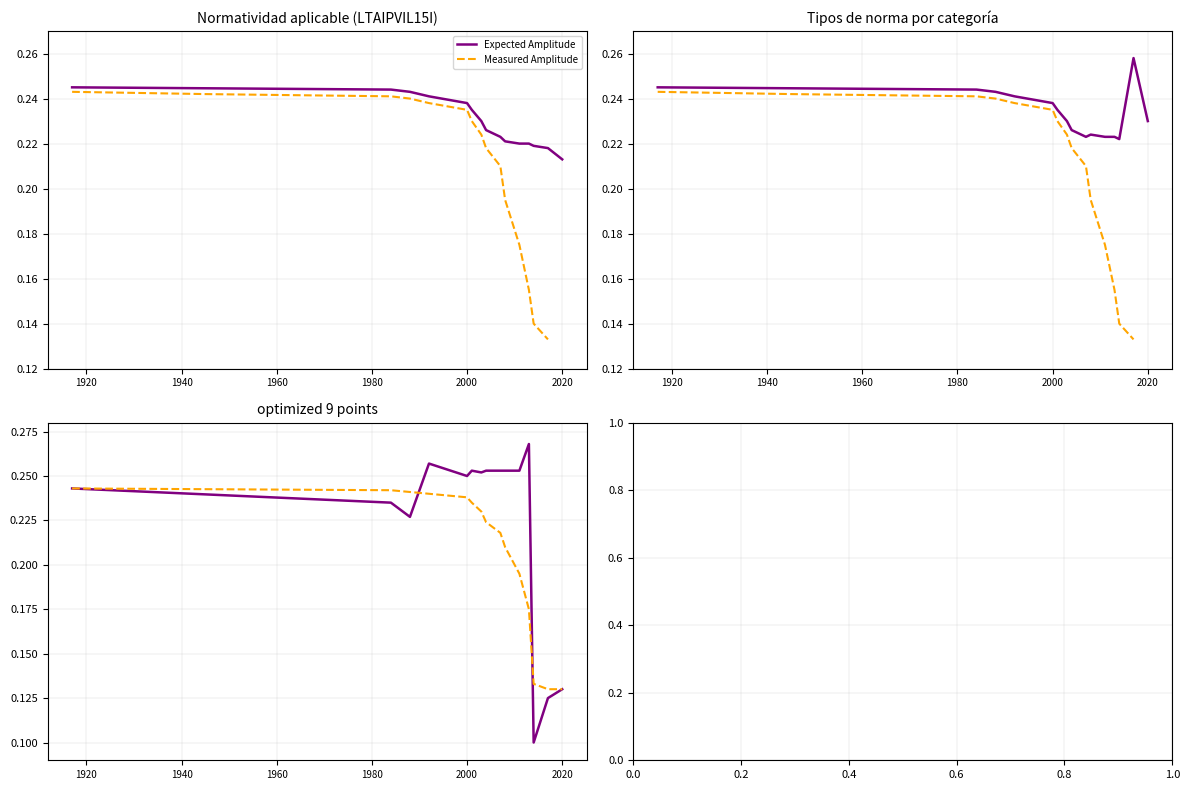

Is the value of Expected Amplitude at 11 greater than the value of Measured Amplitude at 13?

Yes